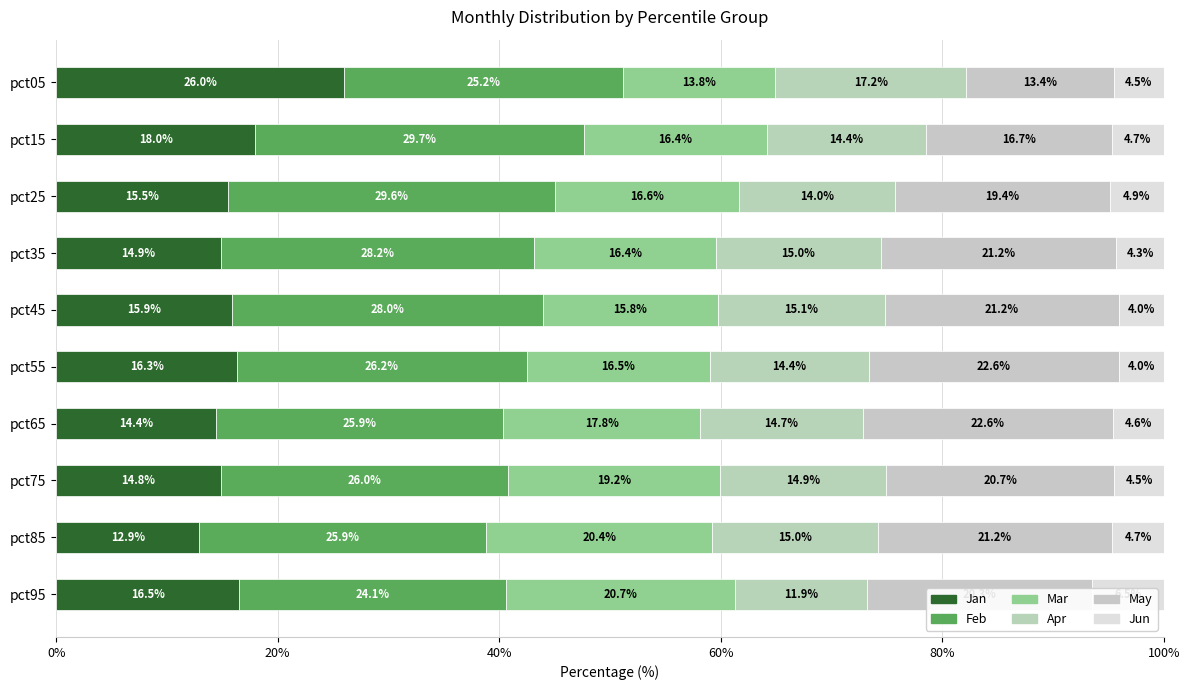

Count the number of categories in the chart.

10